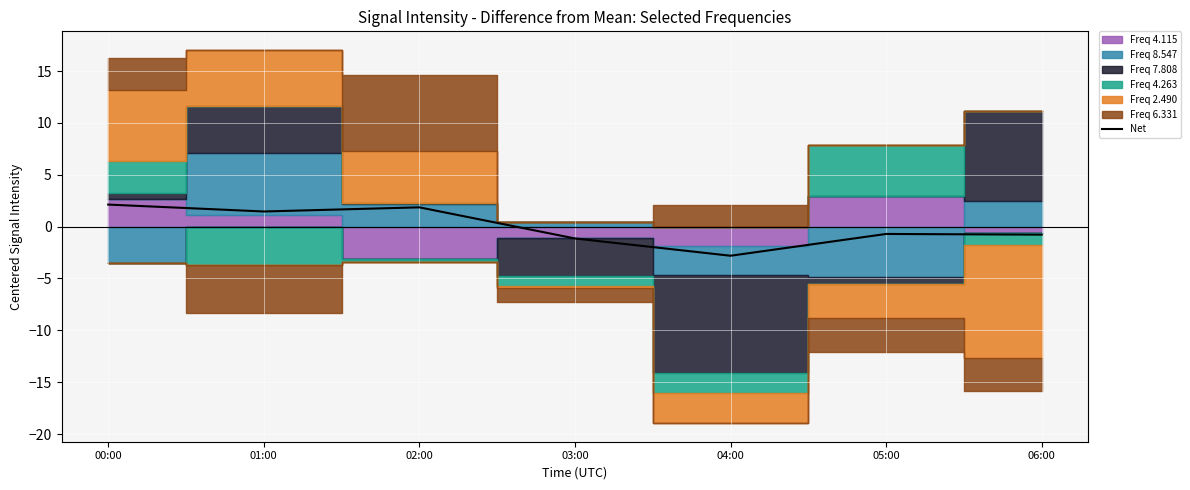

What position from the right is 06:00?

1